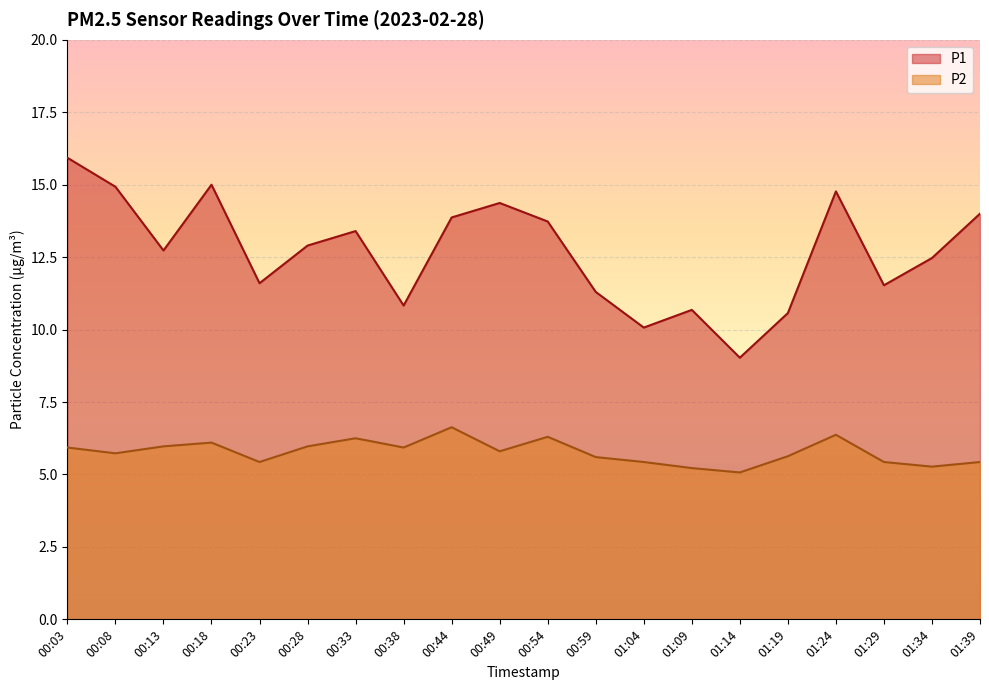

Does the chart display data point markers on the line(s)?

No